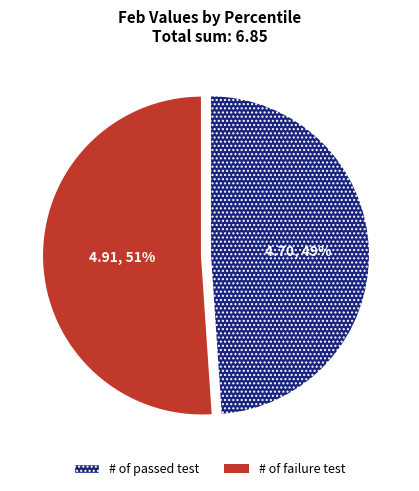

To the nearest percent, what is the difference between the largest and smallest slice percentages?

2%